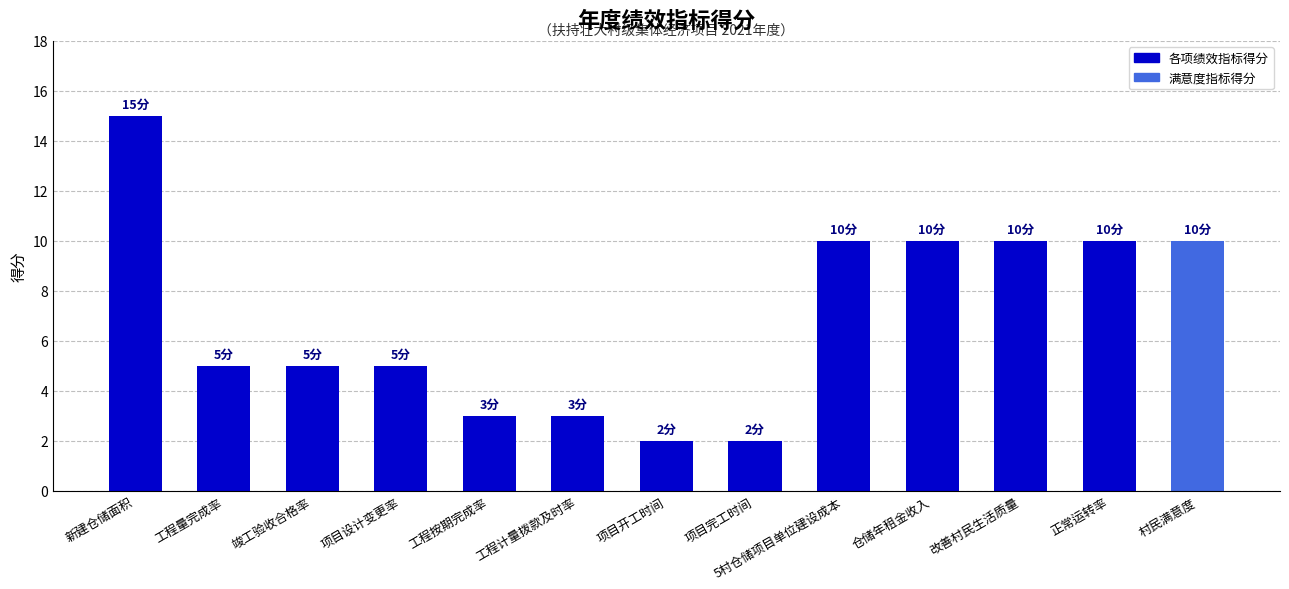

Reading left to right, list all the values displayed in this chart.

新建仓储面积=15	工程量完成率=5	竣工验收合格率=5	项目设计变更率=5	工程按期完成率=3	工程计量拨款及时率=3	项目开工时间=2	项目完工时间=2	5村仓储项目单位建设成本=10	仓储年租金收入=10	改善村民生活质量=10	正常运转率=10	村民满意度=10